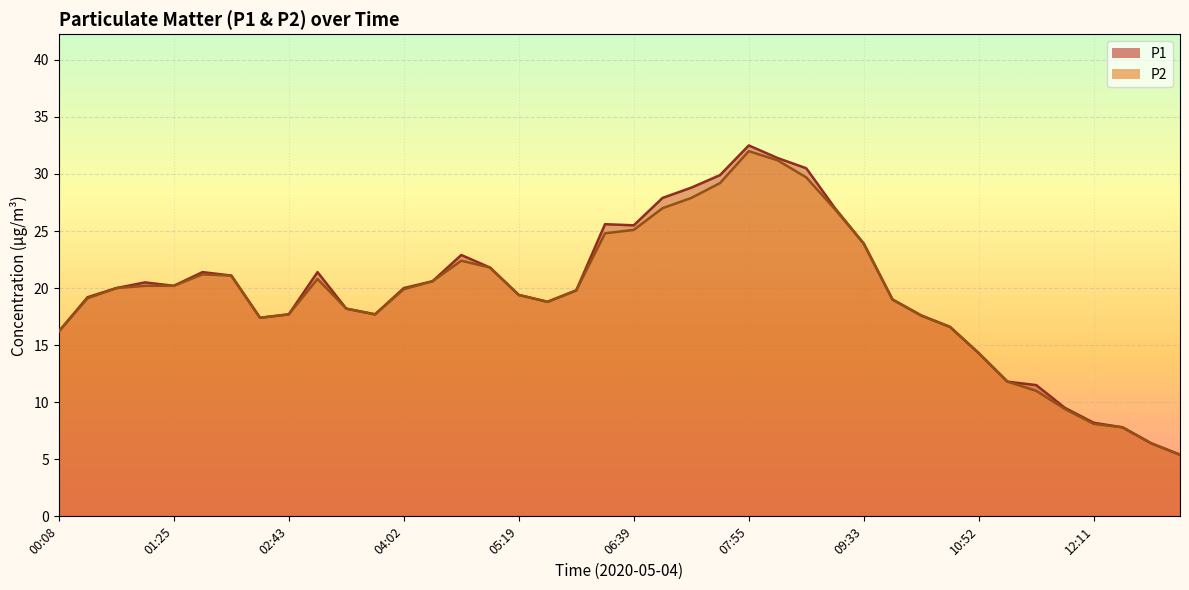

What is the maximum value shown in the chart?

32.5